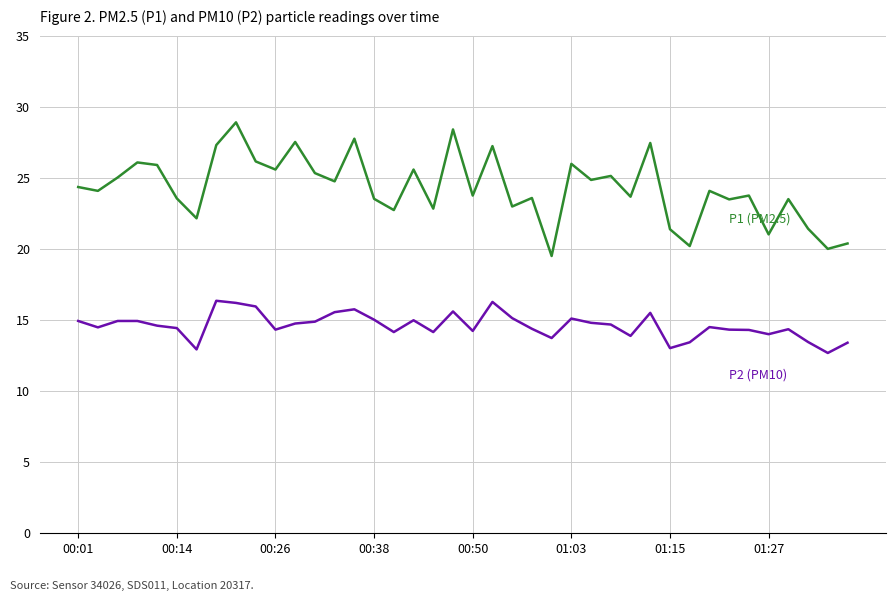

What is the maximum value shown in the chart?

28.9